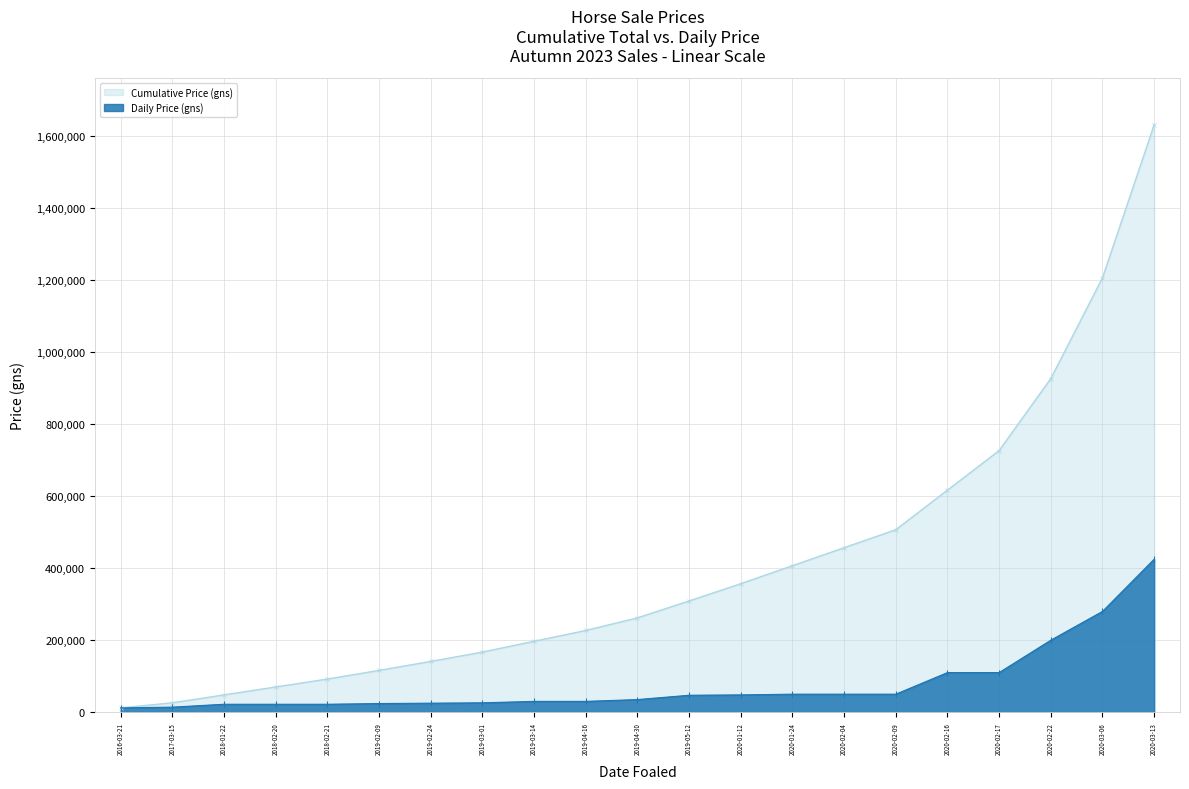

Count the number of categories in the chart.

21